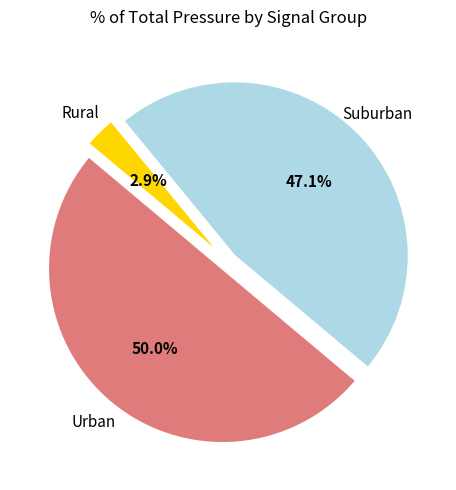

What is the majority slice?

Urban